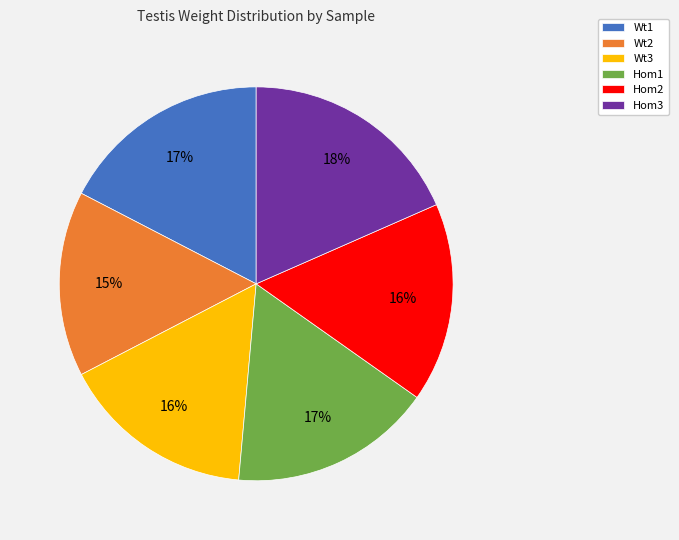

The Wt3 slice represents 16% of the pie. True or false?

True